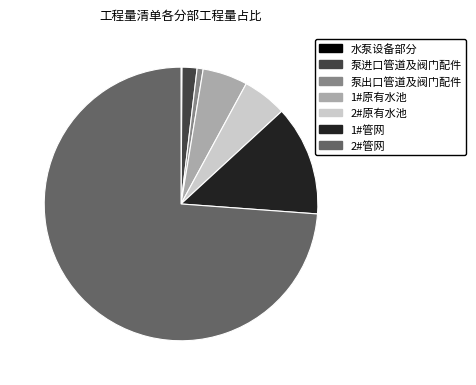

Which slice represents more than half of the pie?

2#管网